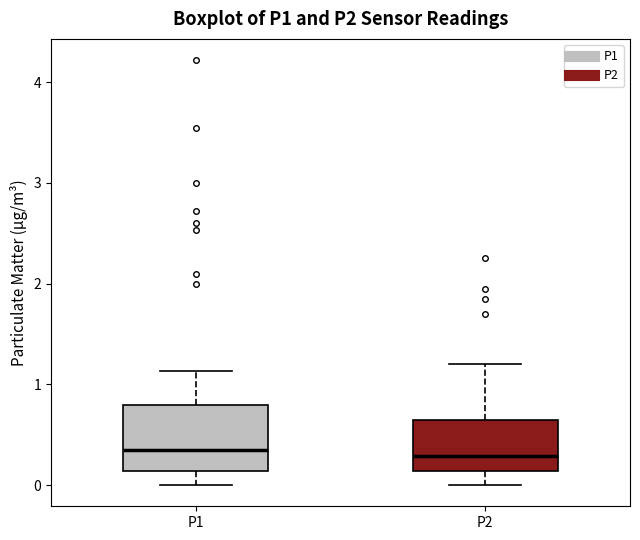

Where does the upper whisker of the box for P2 end on the y-axis? The values are not printed on the chart, so give them approximately, as read against the axis.

1.2